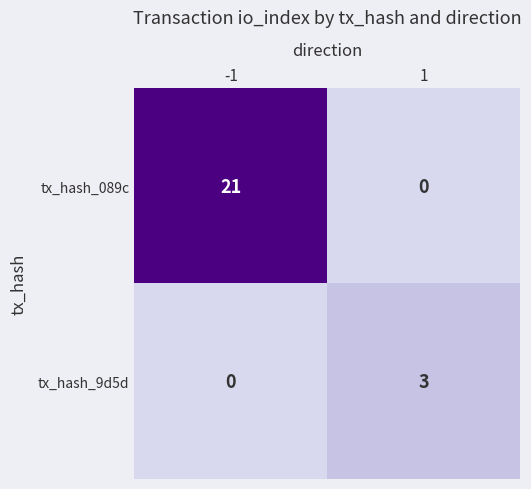

Rank the series at 1 from highest to lowest value.

tx_hash_9d5d, tx_hash_089c